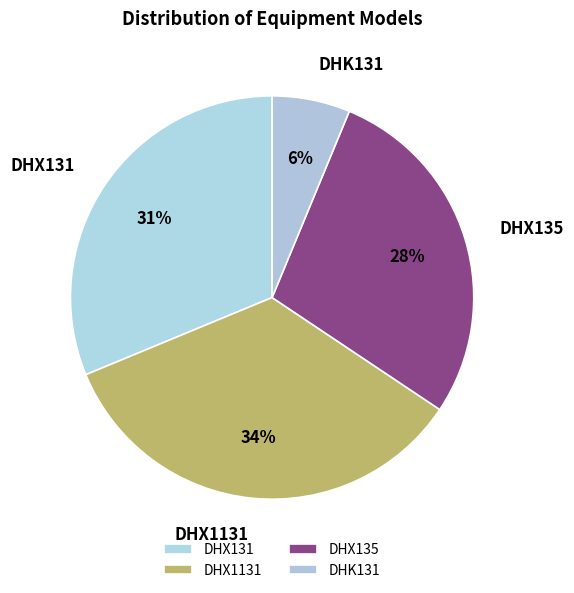

To the nearest percent, what portion does DHK131 represent?

6%